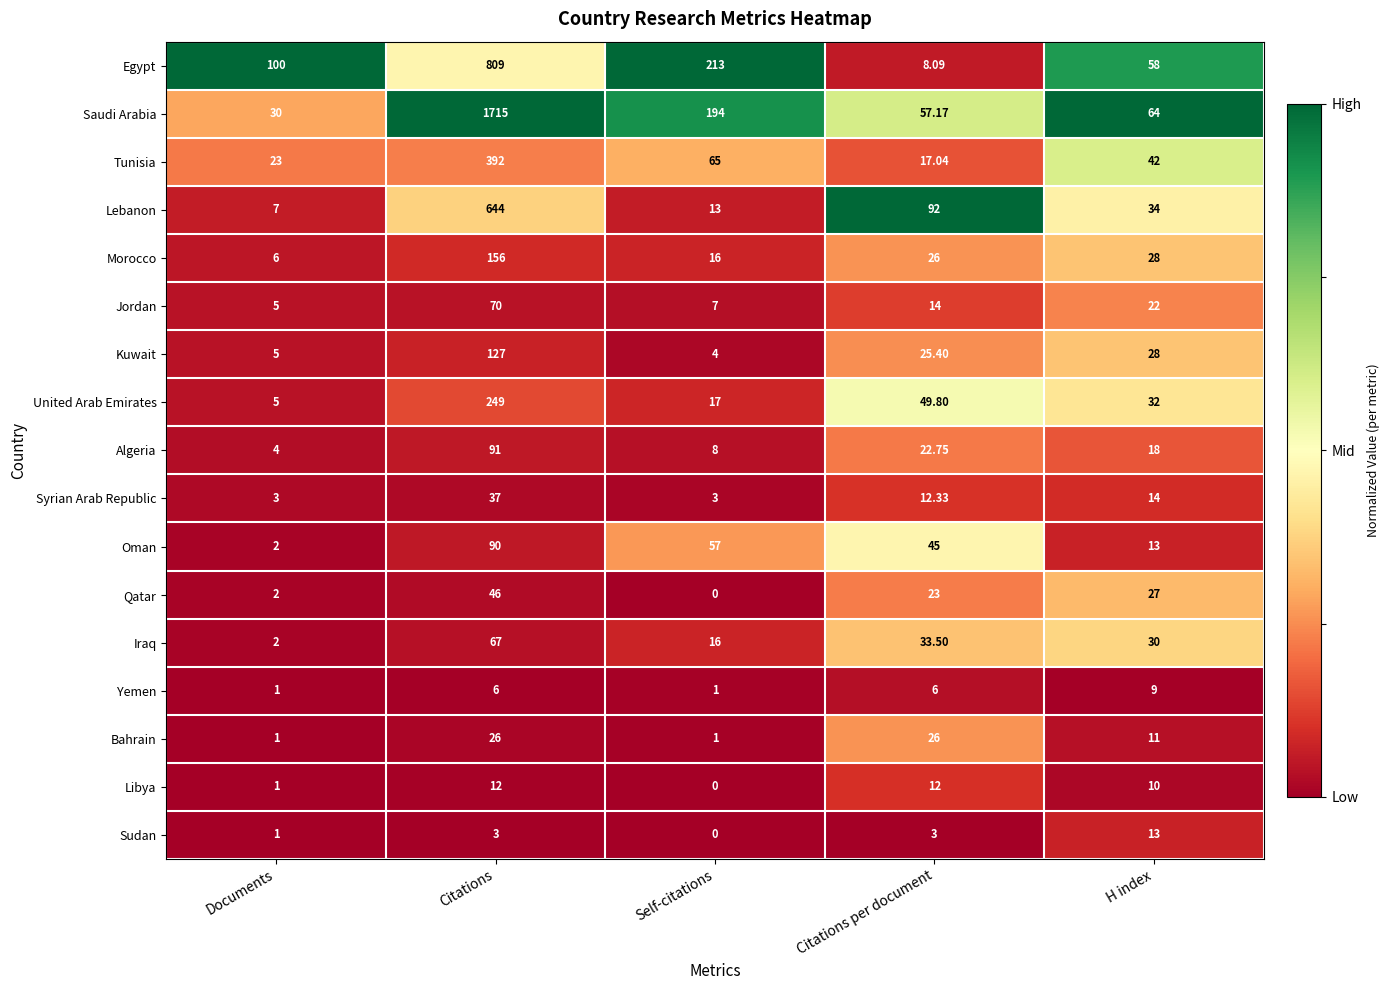

At which category does the chart reach its minimum across all series?

Self-citations